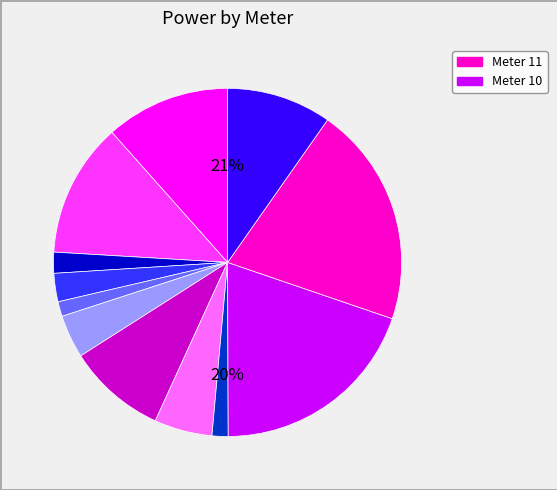

How many segments does this pie chart have?

12